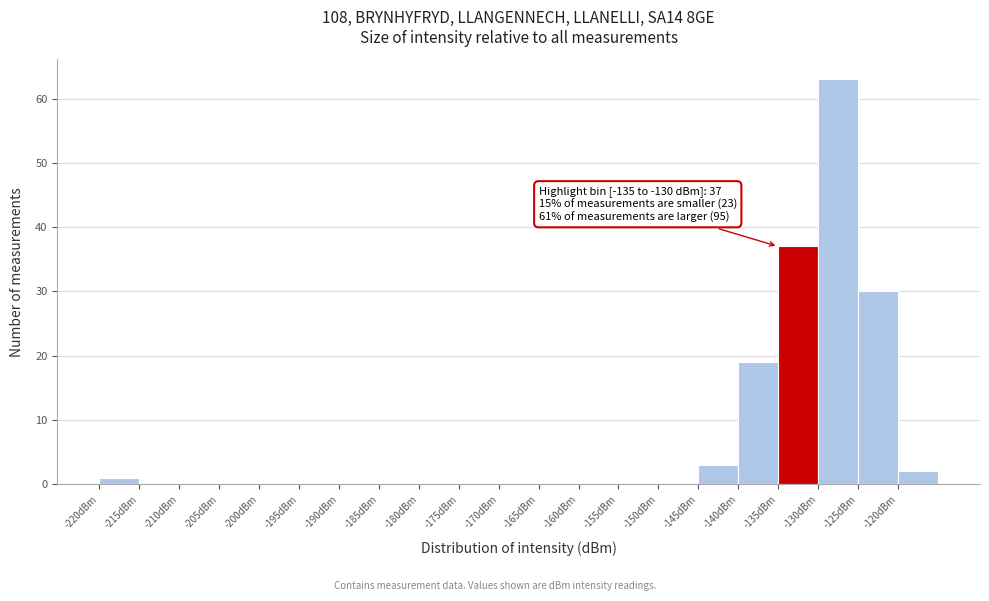

Over which range of the x-axis is the bar tallest?

-130 to -125